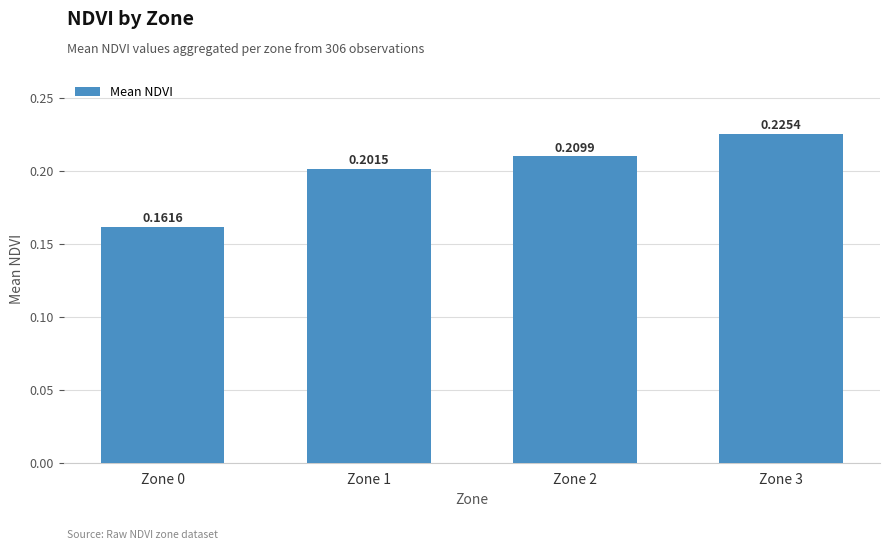

Which label corresponds to the largest value in the chart?

Zone 3